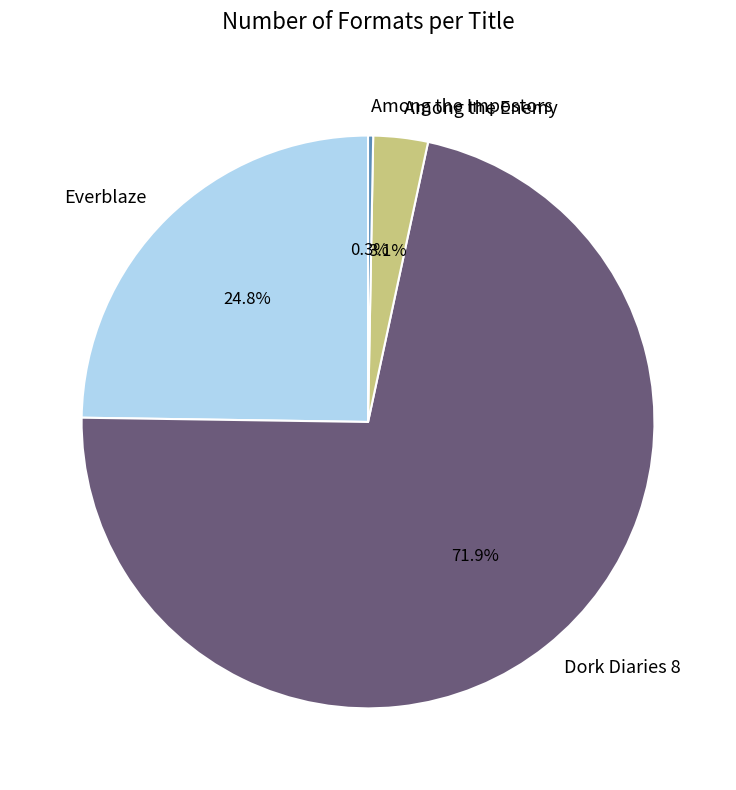

Rank the categories by value from highest to lowest.

Dork Diaries 8, Everblaze, Among the Enemy, Among the Impostors